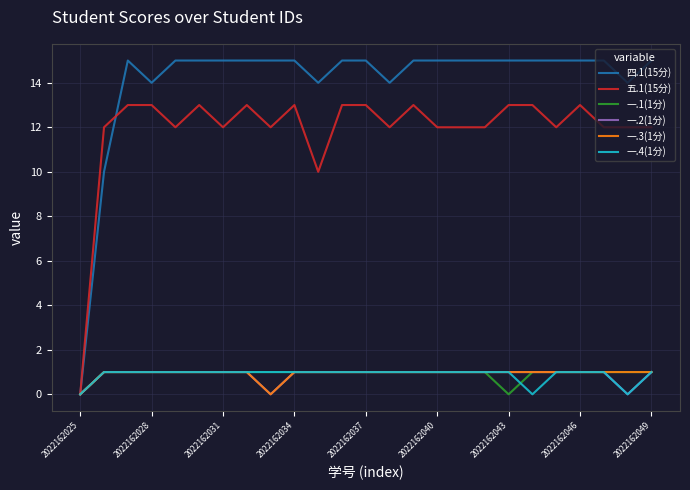

Which series has the largest total across all categories?

四.1(15分)